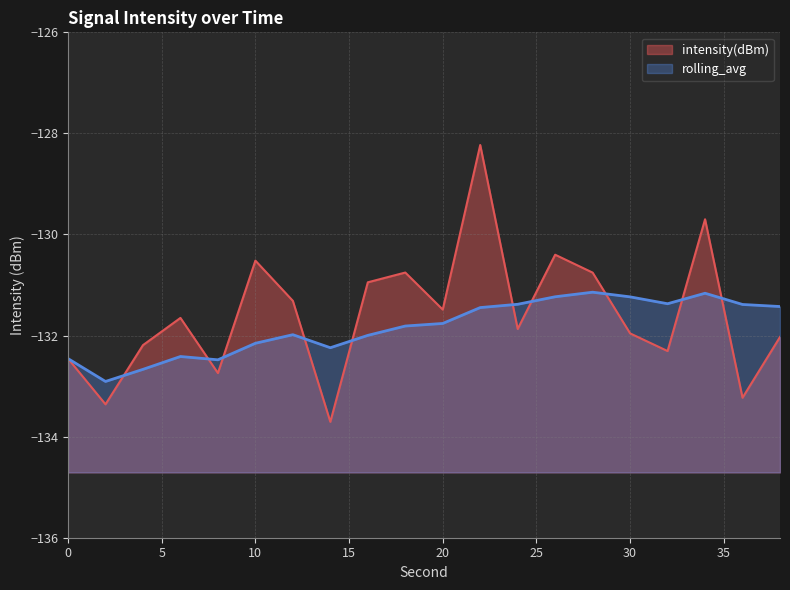

How many values in the intensity(dBm) series exceed -131?

7